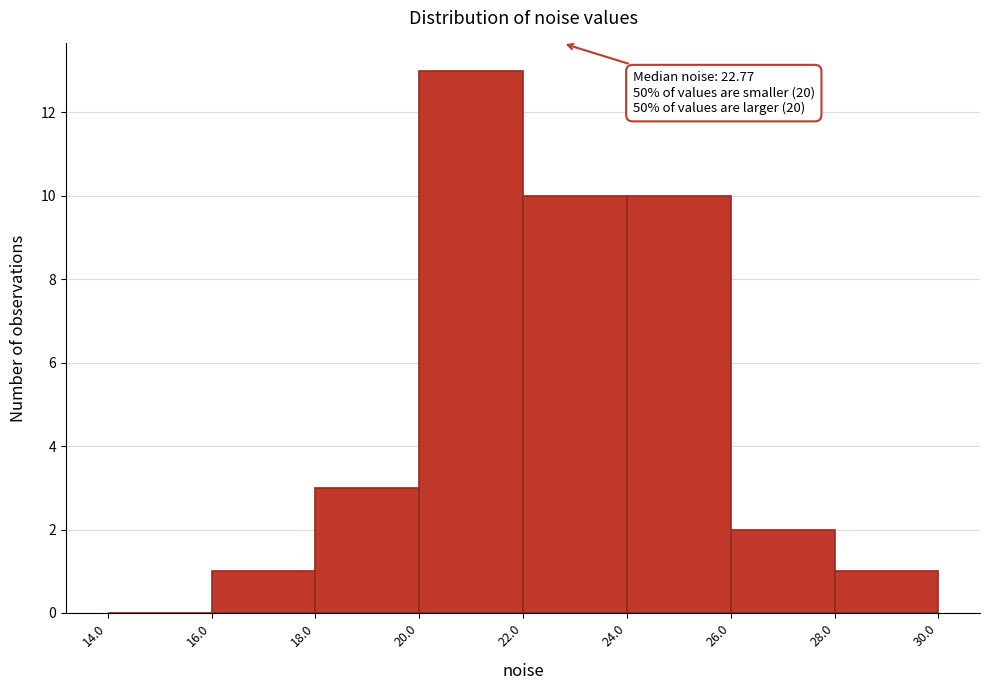

Over which range of the x-axis is the bar tallest?

20.0 to 22.0